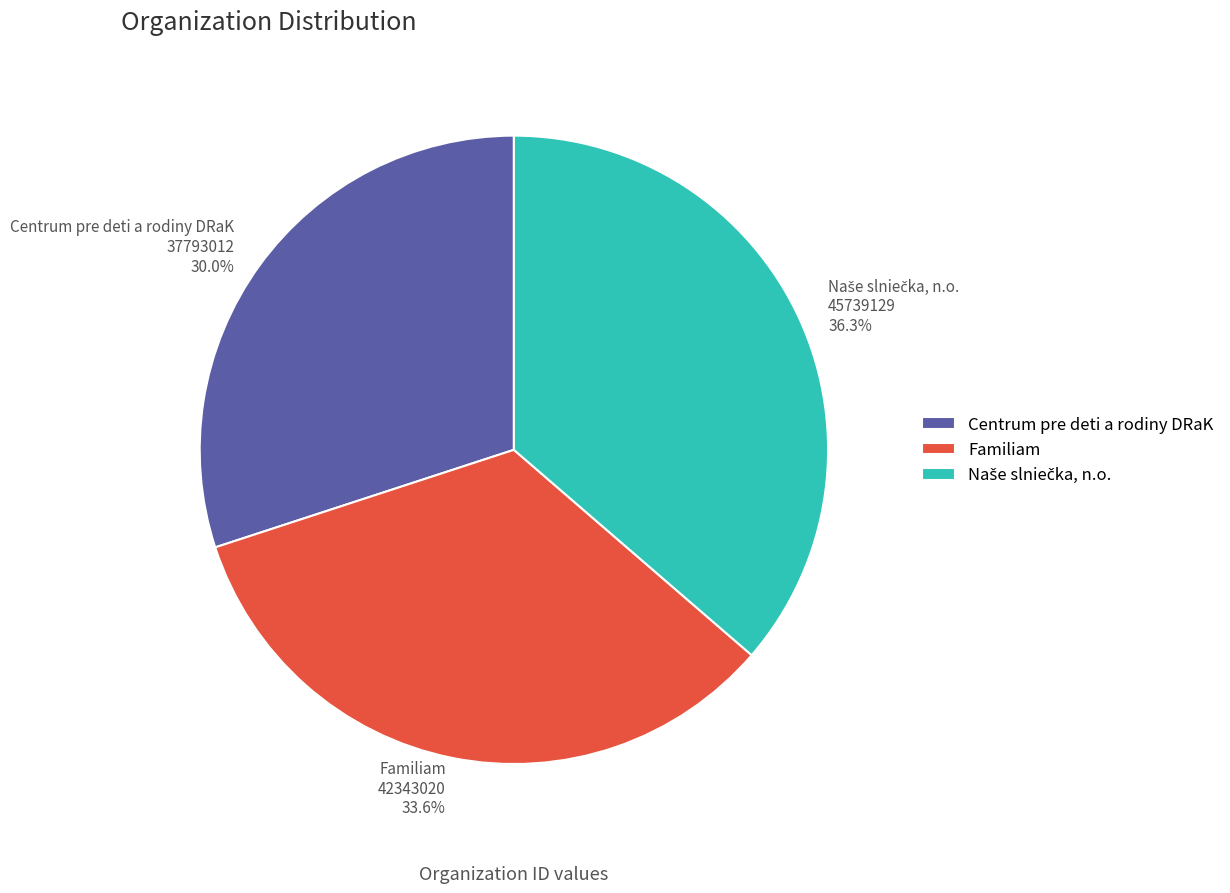

Is it true that Centrum pre deti a rodiny DRaK is 30% of the pie?

True